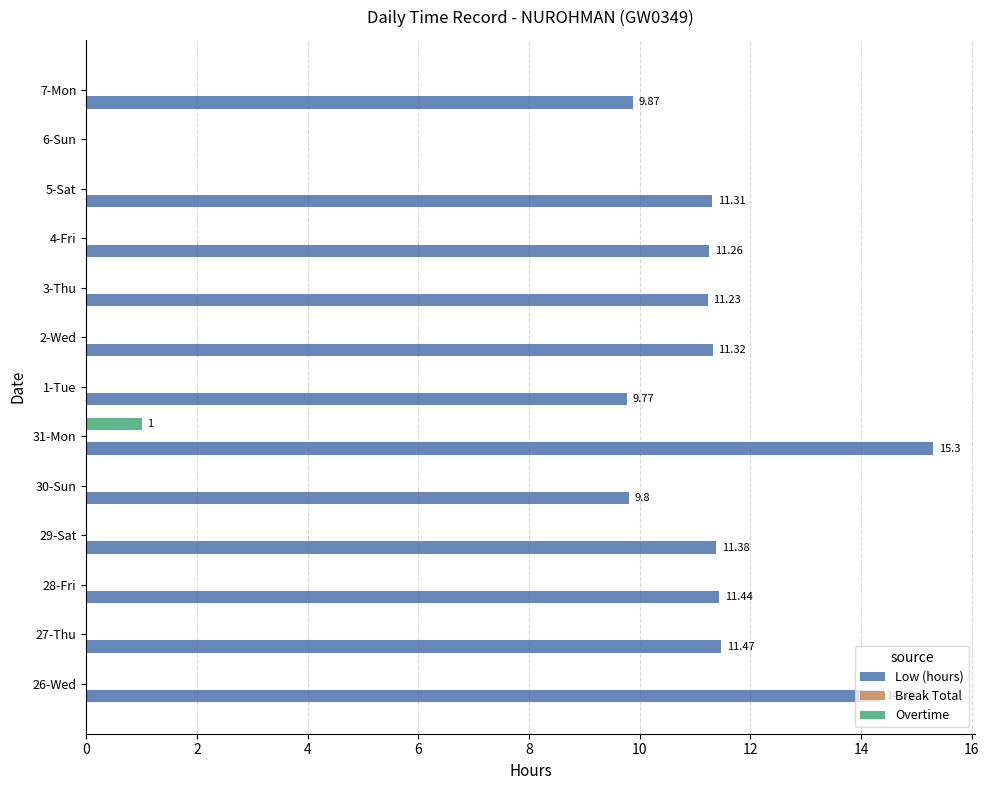

Between 28-Fri and 3-Thu, which series saw the biggest shift?

Low (hours)